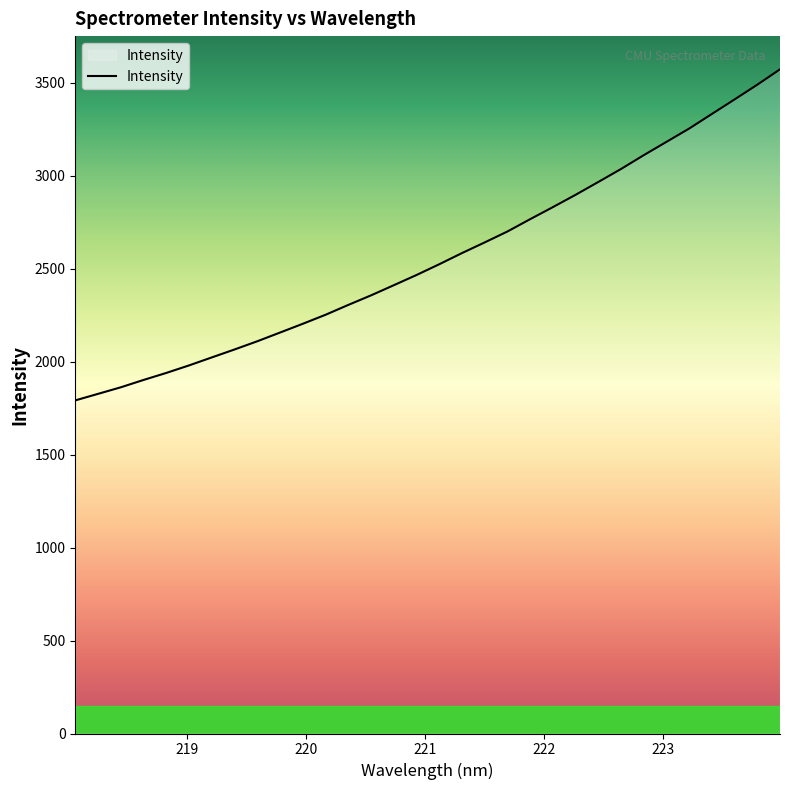

What is the smallest value displayed?

1791.3